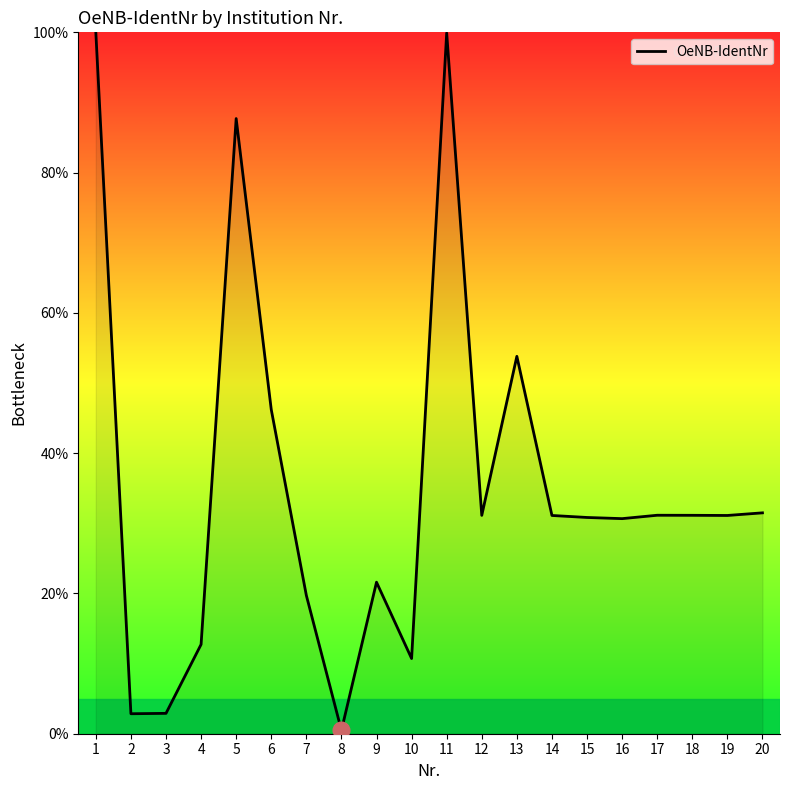

What is the average value?

35.4